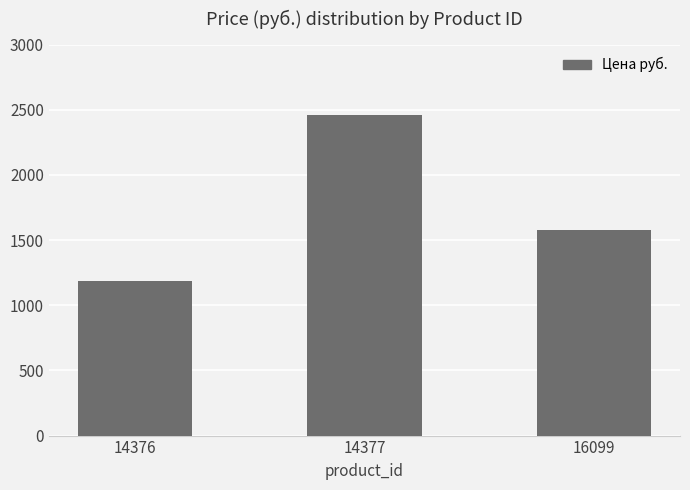

The value at 16099 is 1575. True or false?

True